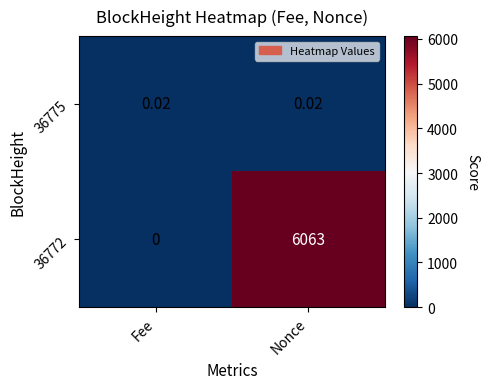

List the labels in order of 36772 value, largest first.

Nonce, Fee